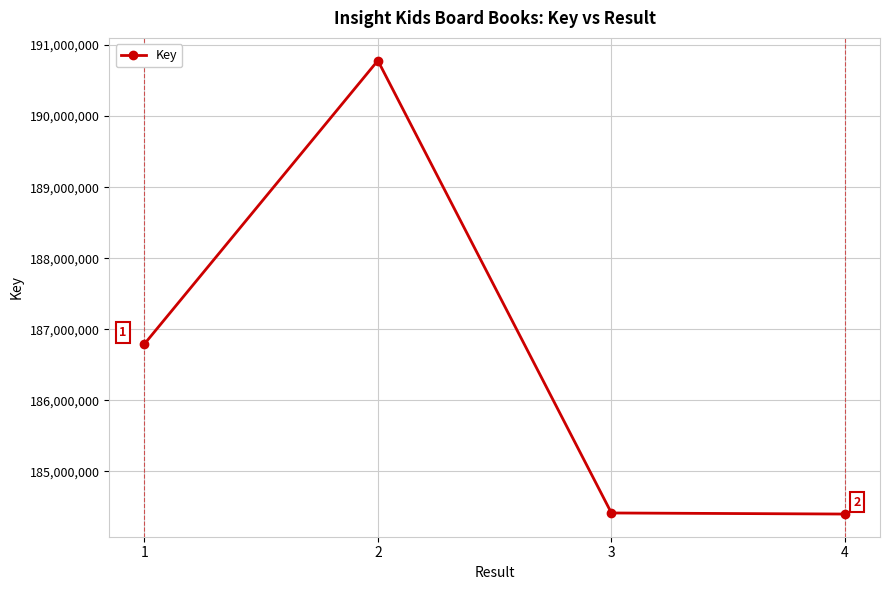

Rank the categories by value from highest to lowest.

2, 1, 3, 4